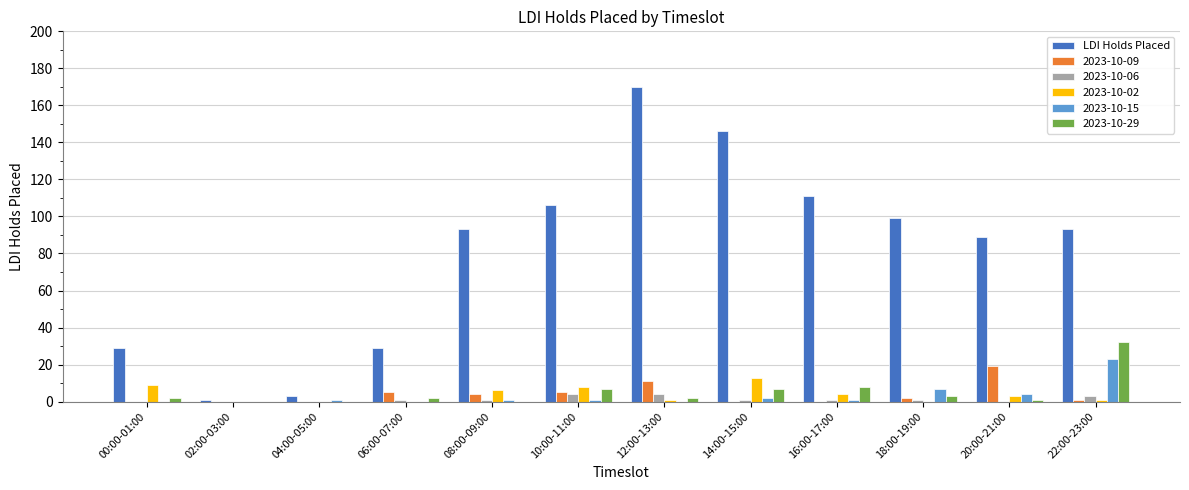

What is the sum of all 2023-10-06 values?

16